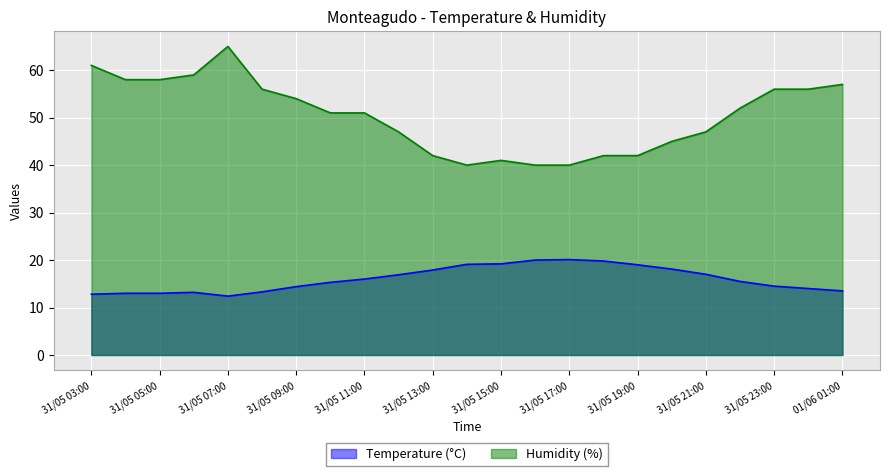

Does the chart display data point markers on the line(s)?

No